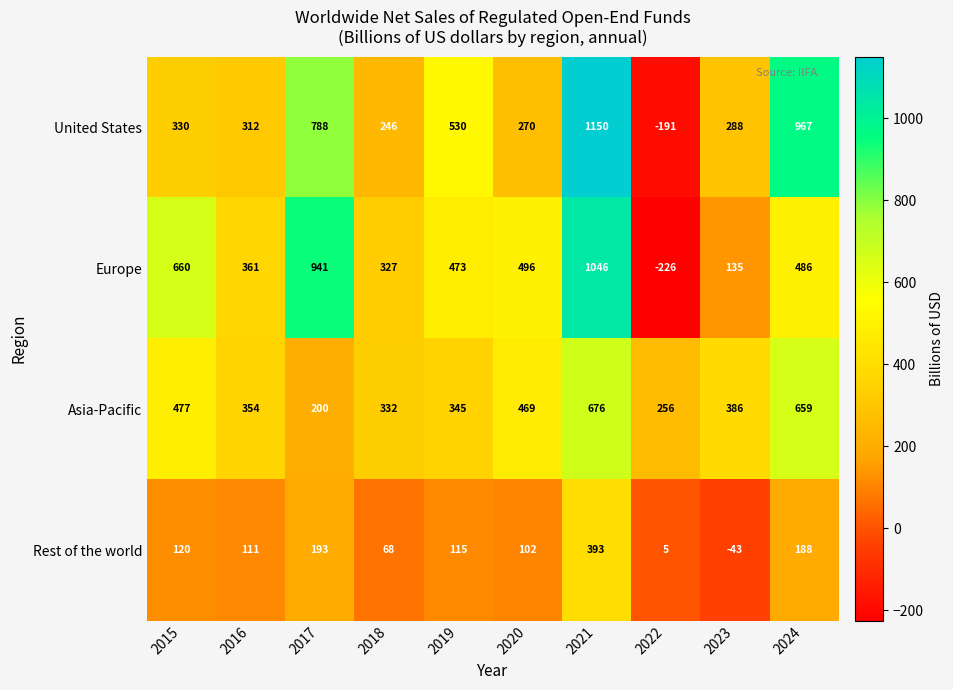

Which series changed the most between 2020 and 2021?

United States